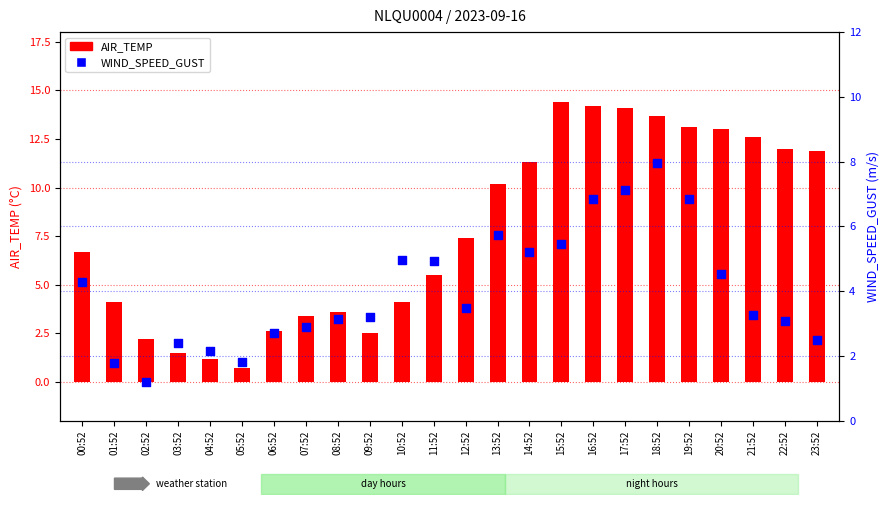

At how many categories does at least one series exceed 8?

11